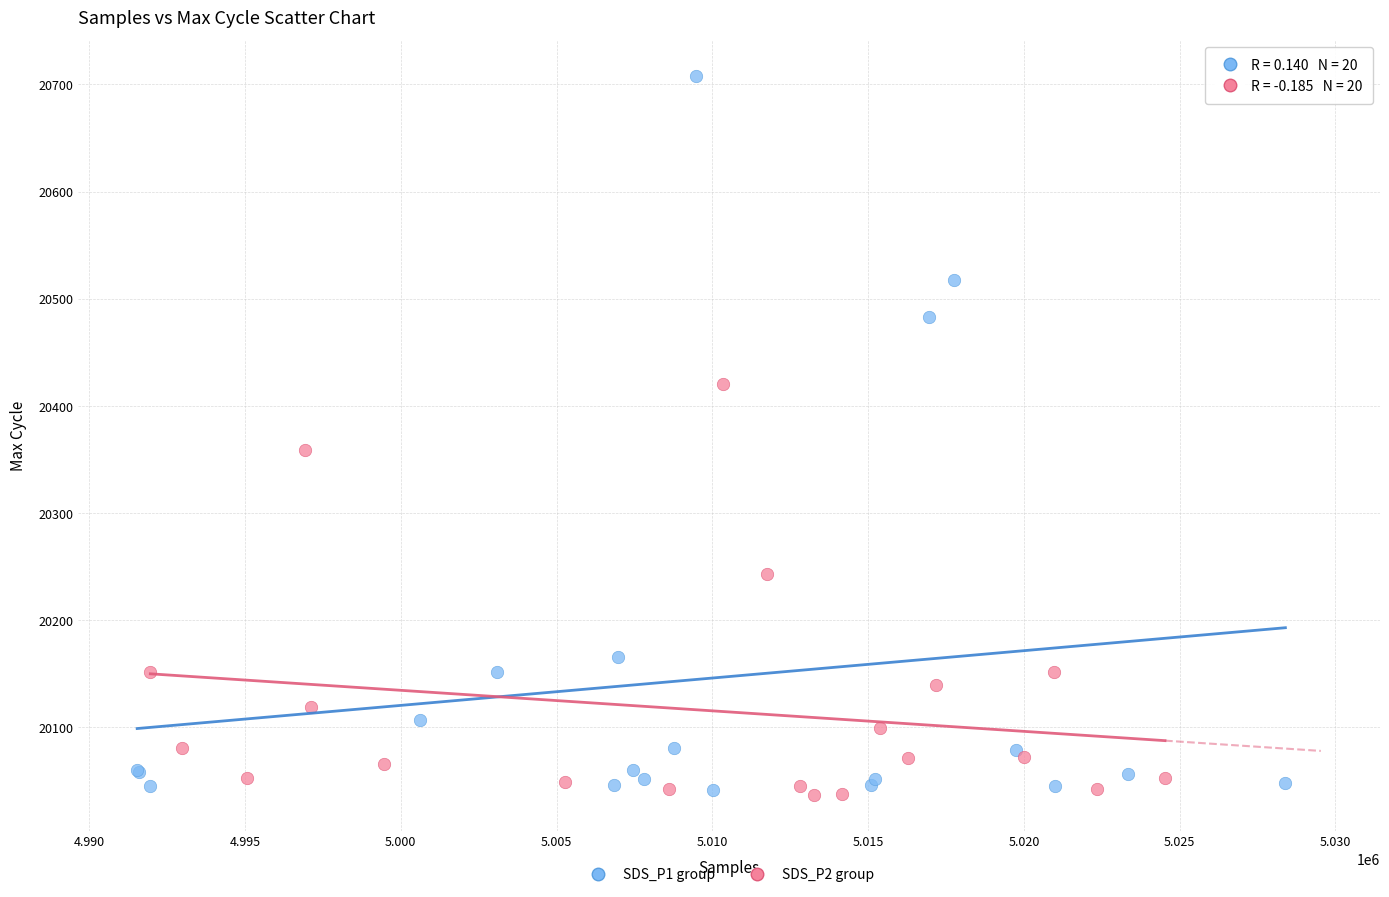

Which series has the largest Y range (max minus min)?

SDS_P1 group